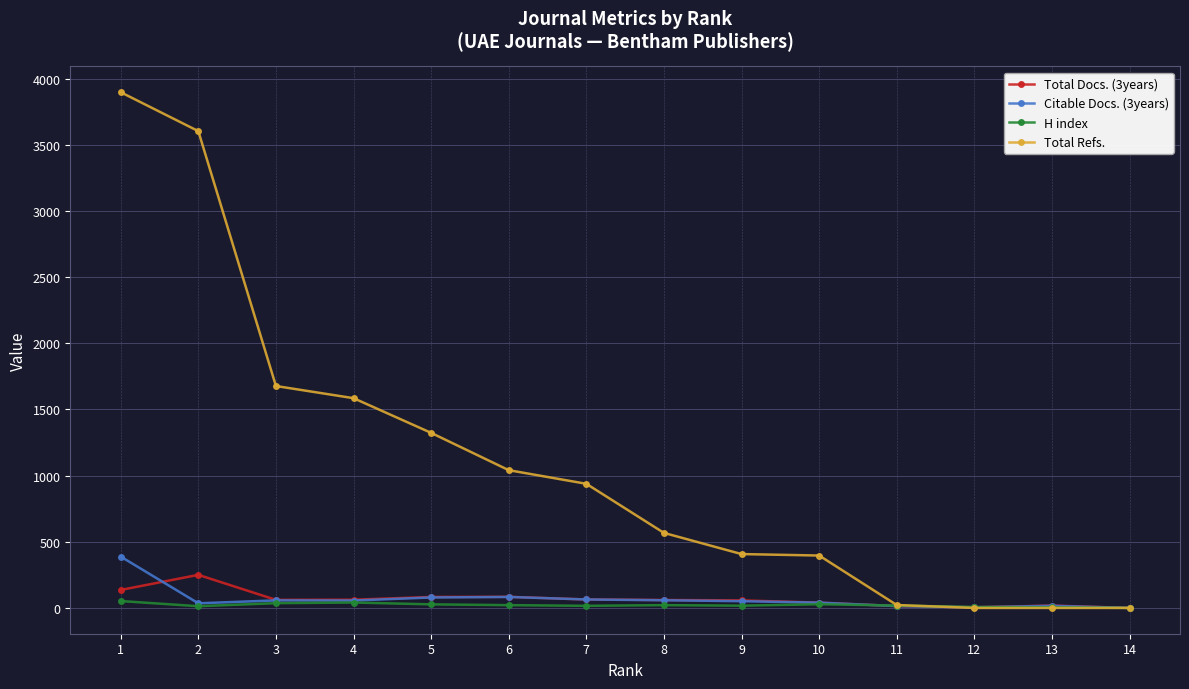

How many distinct data groups are displayed?

4